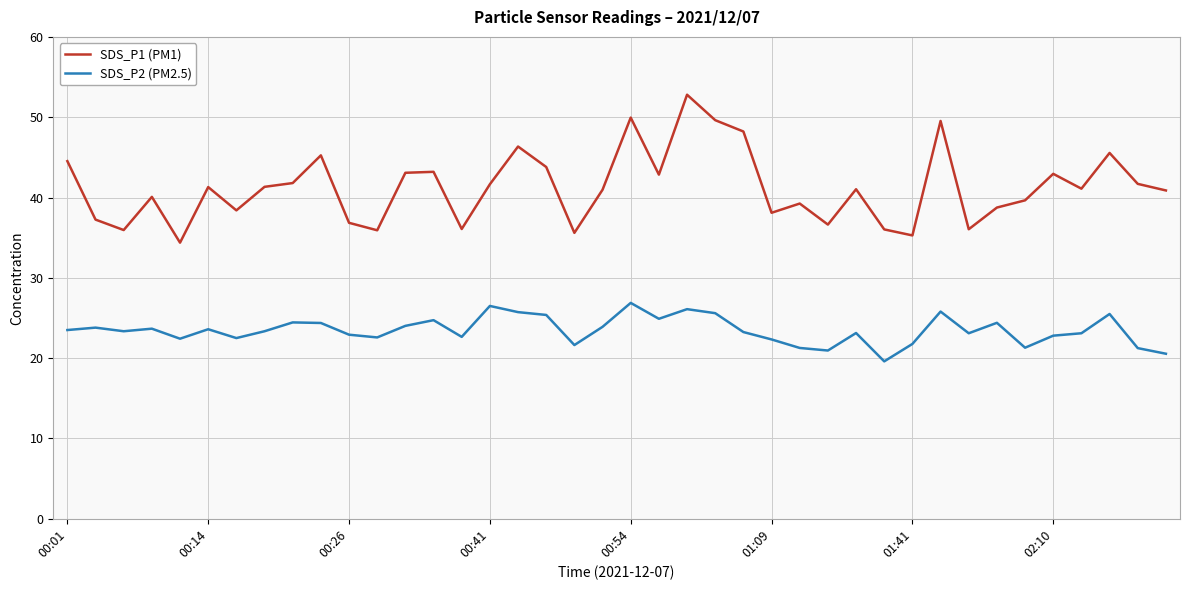

Which series has the largest range (max minus min)?

SDS_P1 (PM1)